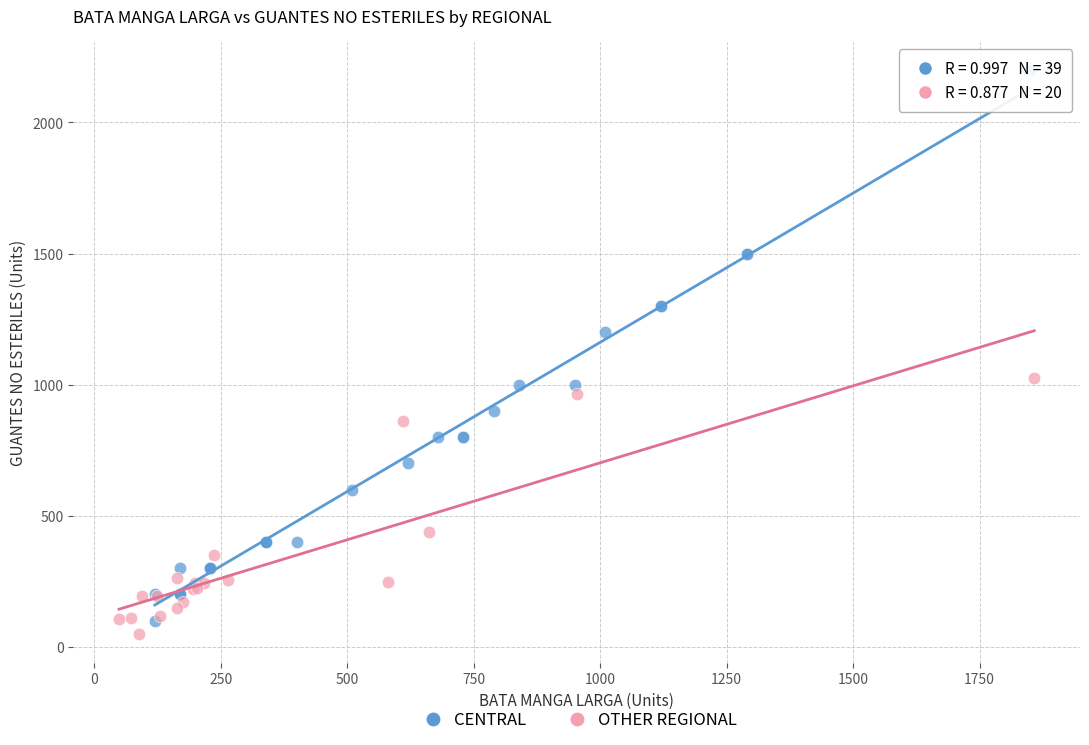

Which series has the widest spread of Y values?

CENTRAL